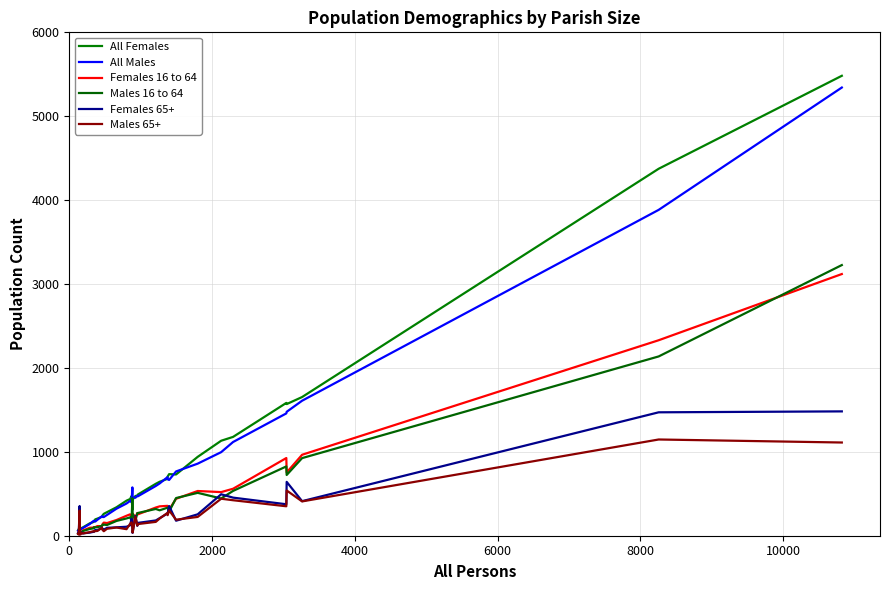

Is this an area chart (filled region under the line)?

No